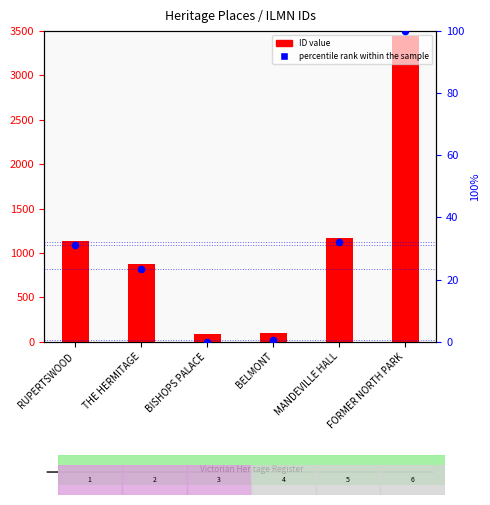

At which category is the sum across all series the highest?

FORMER NORTH PARK